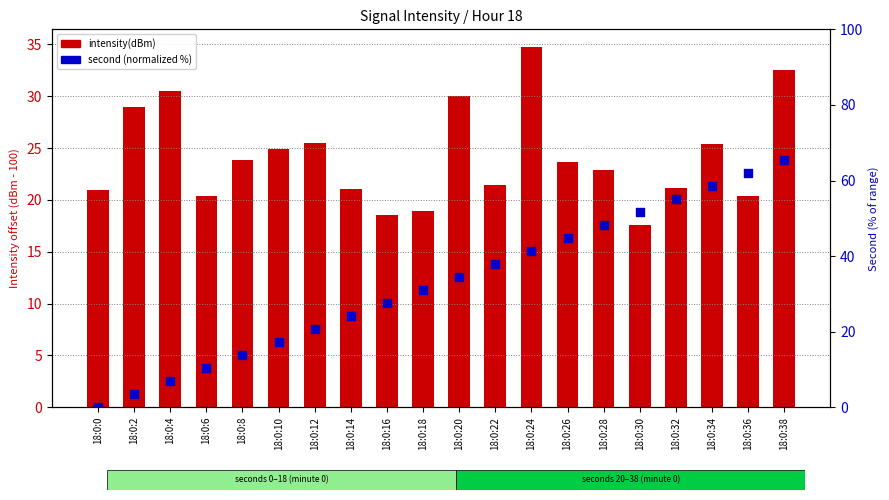

Which series has the largest Y range (max minus min)?

second (normalized %)